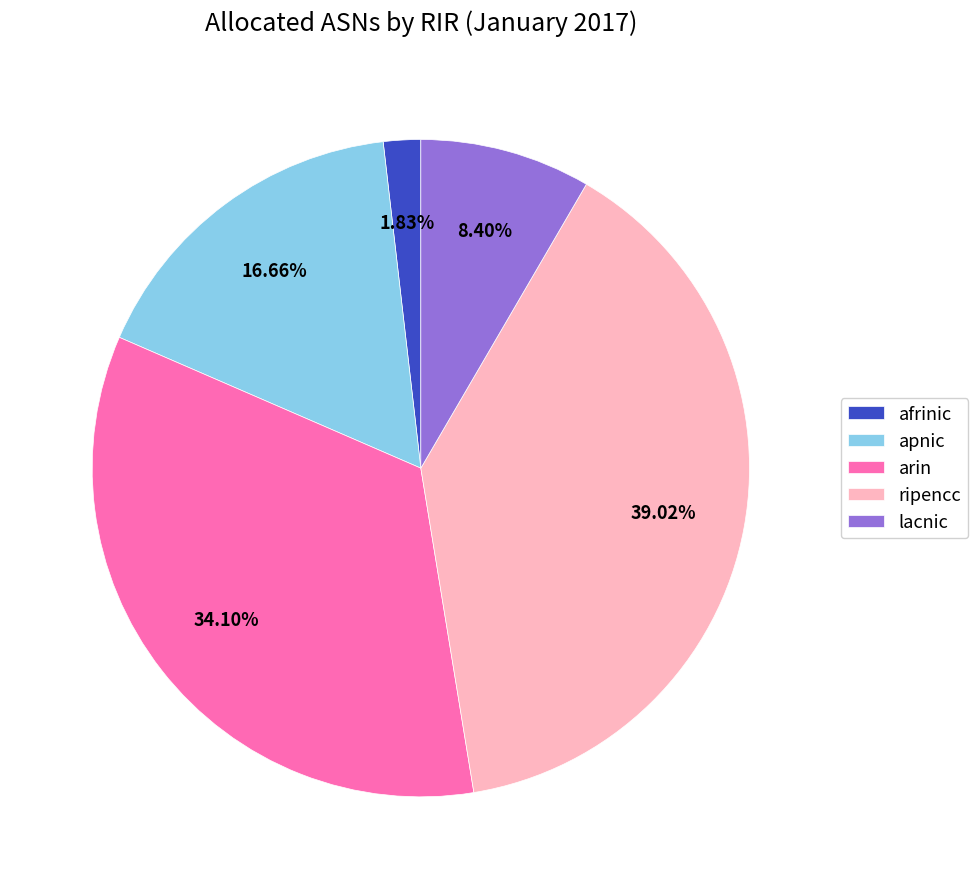

Does afrinic represent more than half of the total?

No